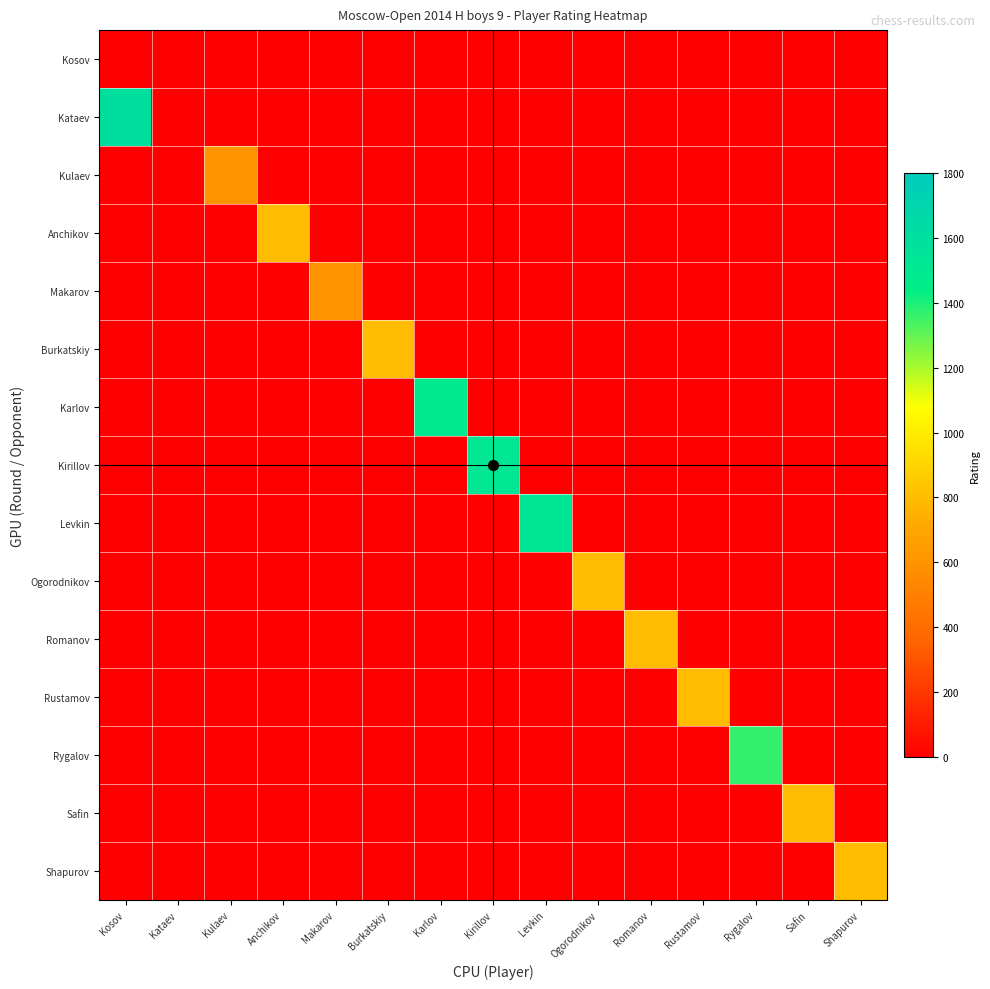

Between Kulaev and Burkatskiy, which series saw the biggest shift?

Burkatskiy